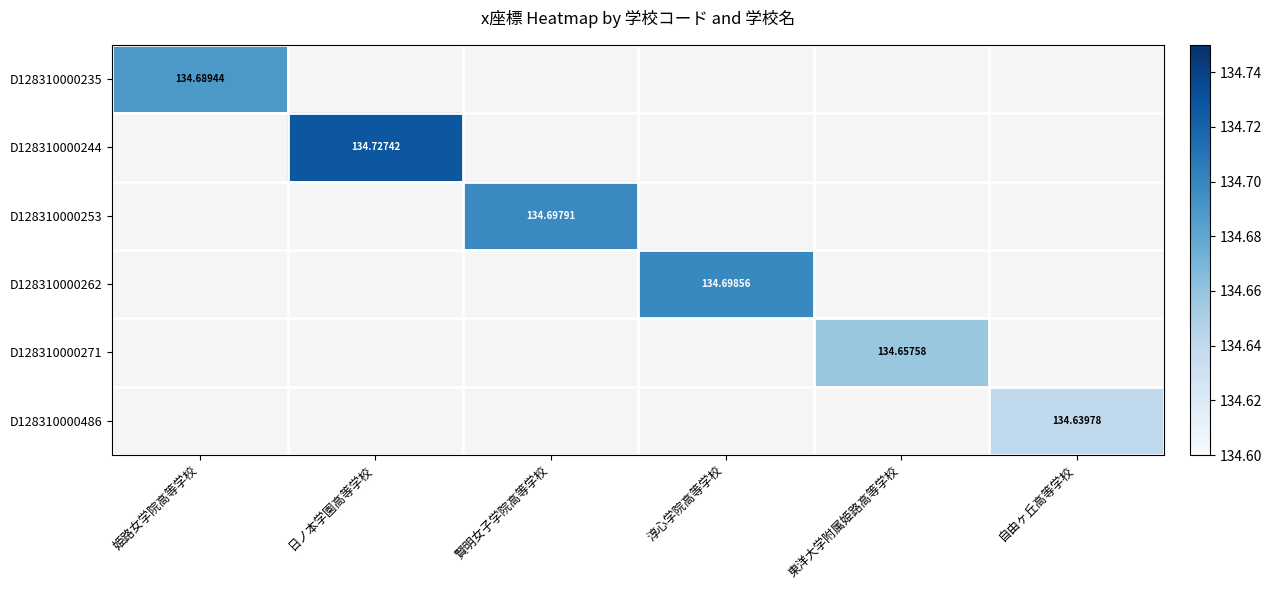

Which has a higher value, 東洋大学附属姫路高等学校 or 賢明女子学院高等学校?

賢明女子学院高等学校